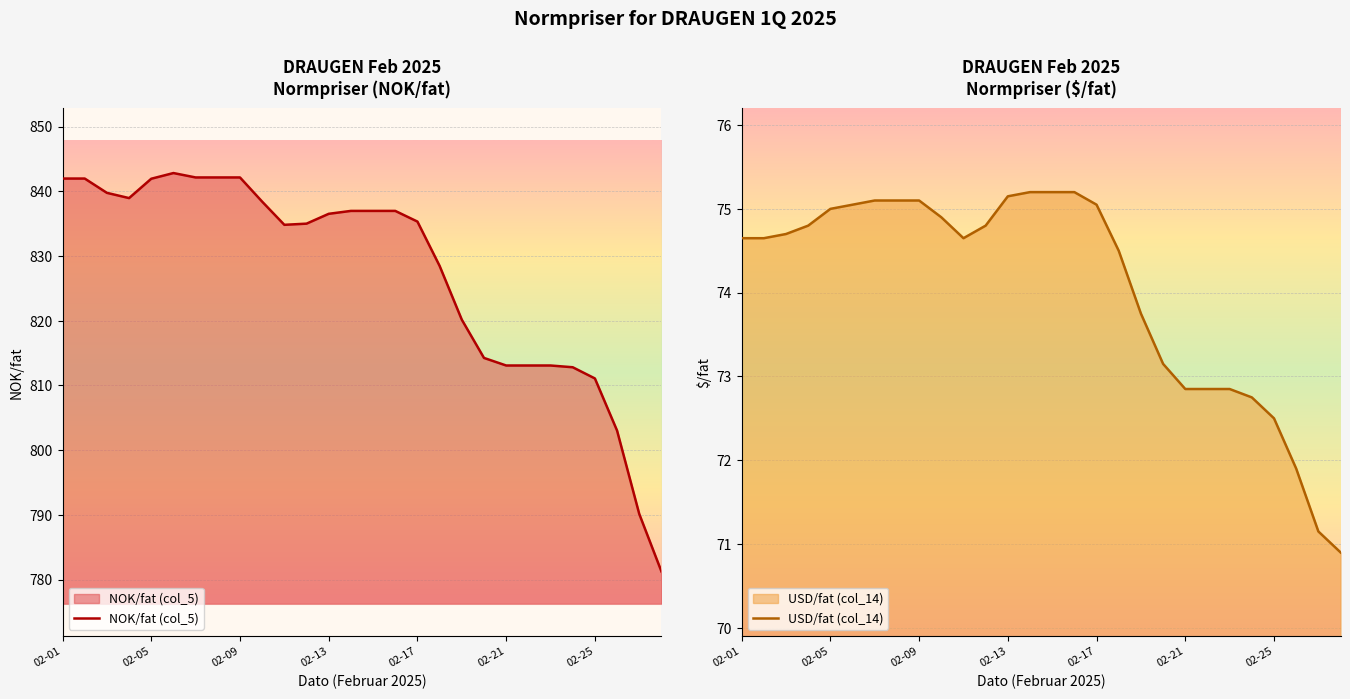

True or false: NOK/fat (col_5) has more than 0 points higher than both neighbors.

True